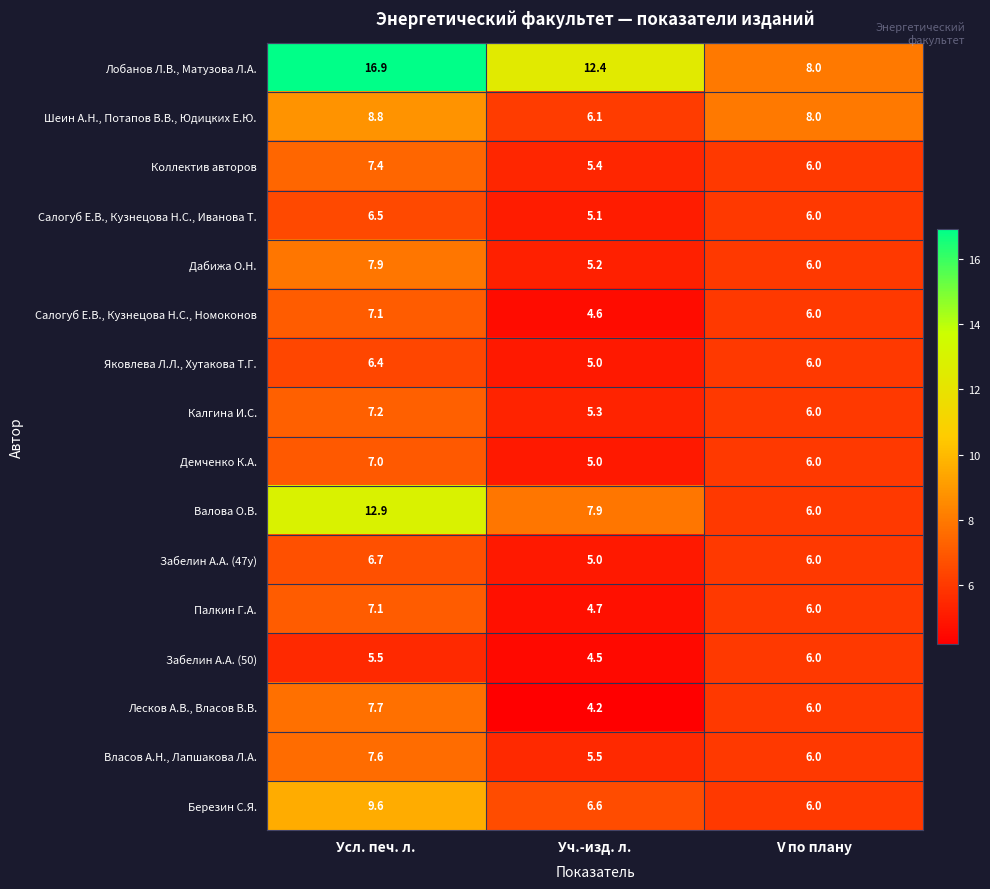

What is the greatest value displayed?

16.9